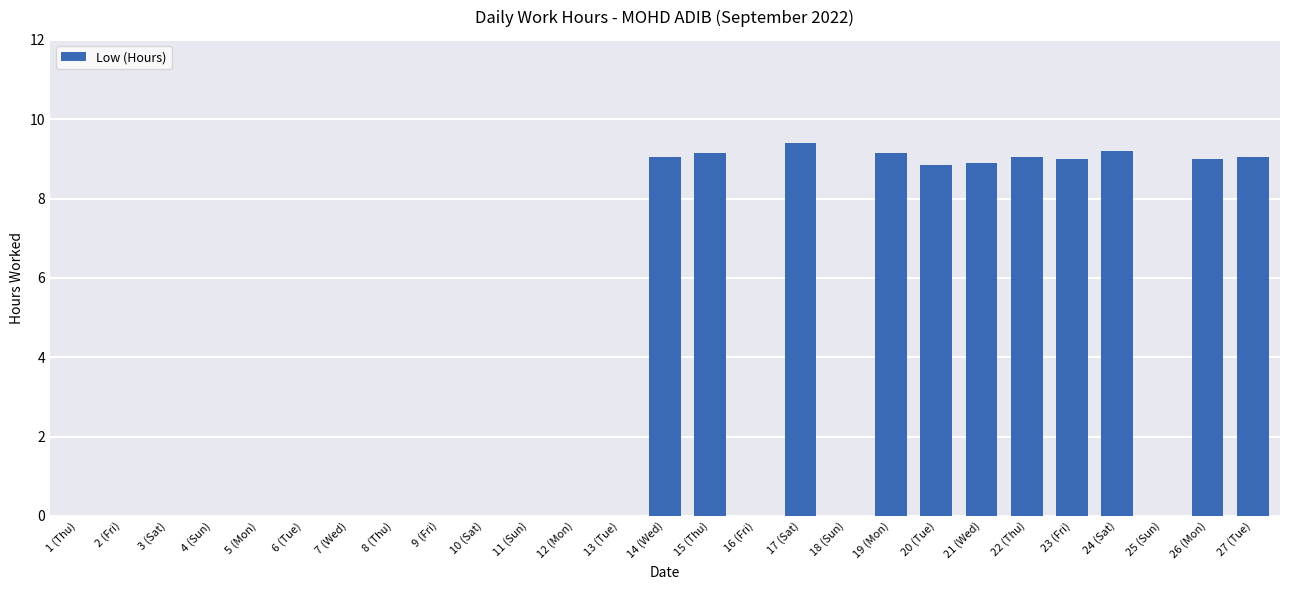

What is the sum of the values at 13 (Tue) and 26 (Mon)?

9.0